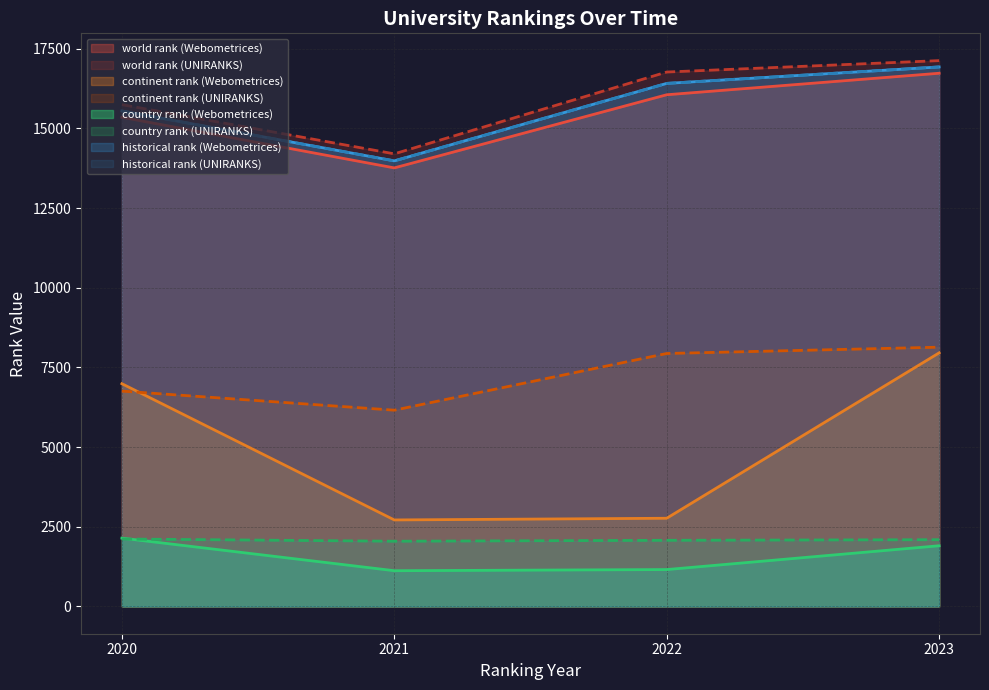

List the labels in order of country rank value, largest first.

Webometrices 2020, UNIRANKS 2020, UNIRANKS 2023, UNIRANKS 2022, UNIRANKS 2021, Webometrices 2023, Webometrices 2022, Webometrices 2021